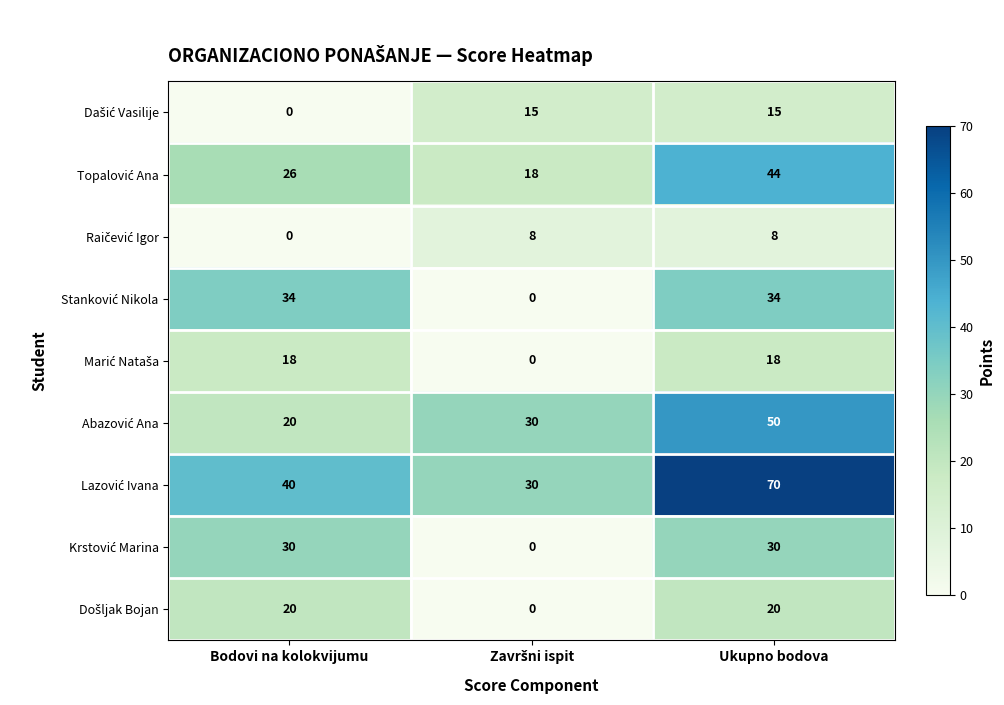

What is the difference between the highest and lowest values at Ukupno bodova?

62